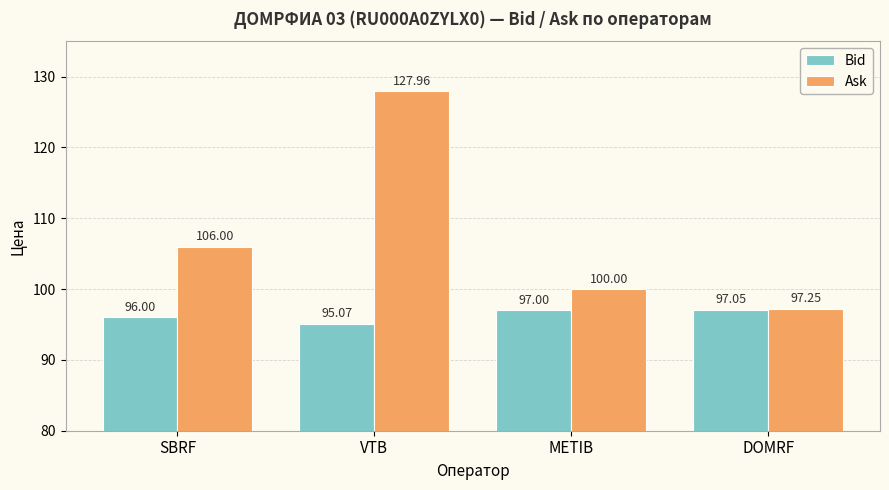

Which series has the largest total across all categories?

Ask